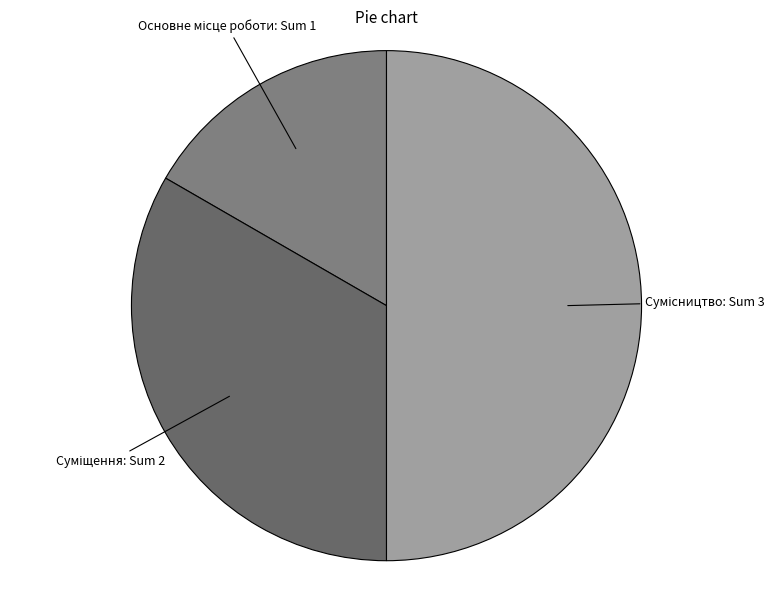

How many slices are in this pie chart?

3